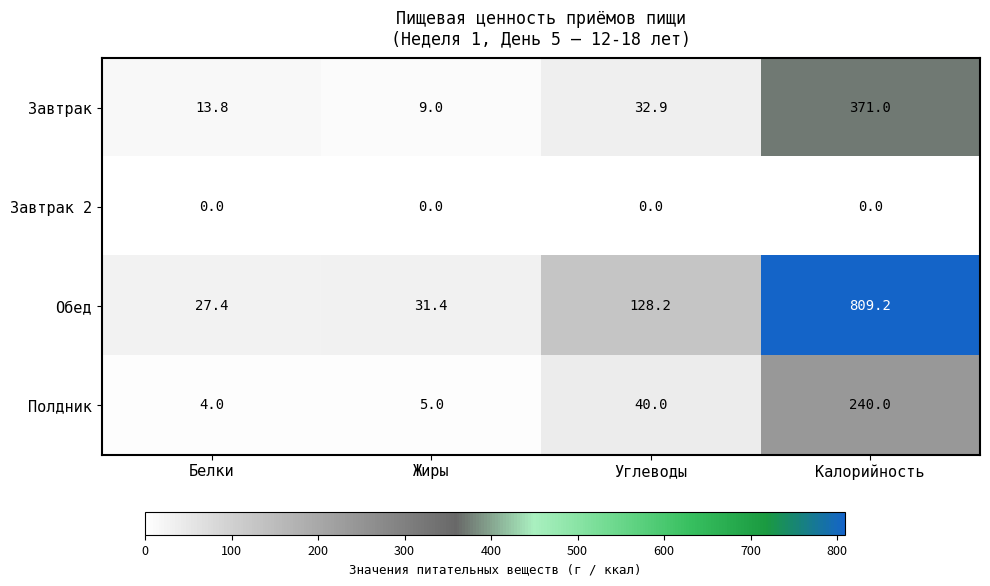

At how many categories does at least one series exceed 0?

4